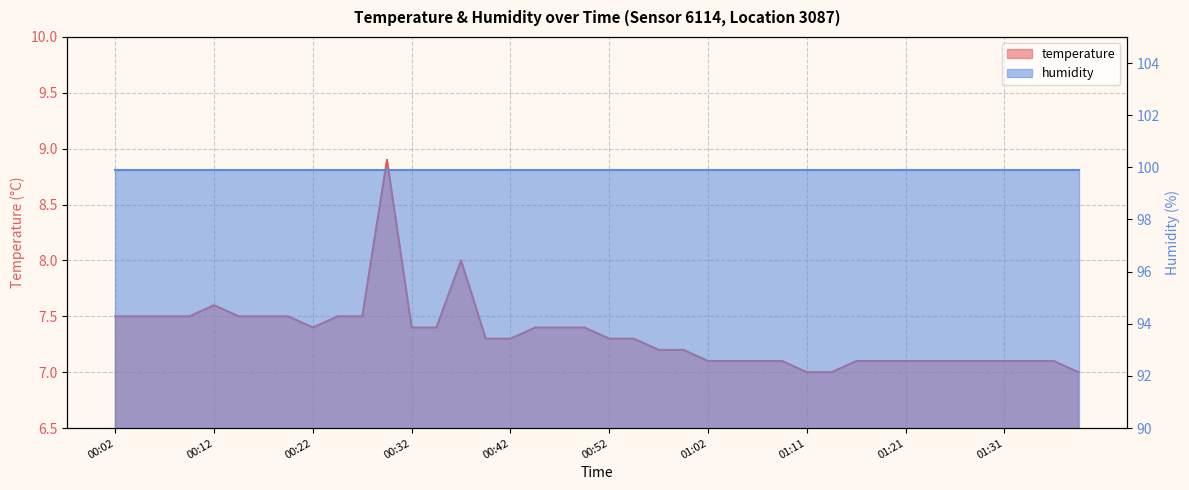

Where is the data nearest to the value 7?

01:11